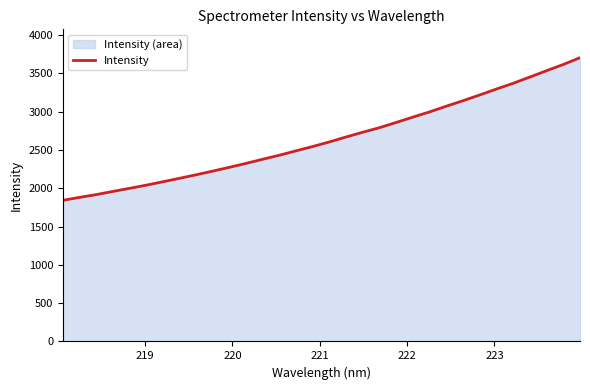

What is the minimum value shown in the chart?

1842.3